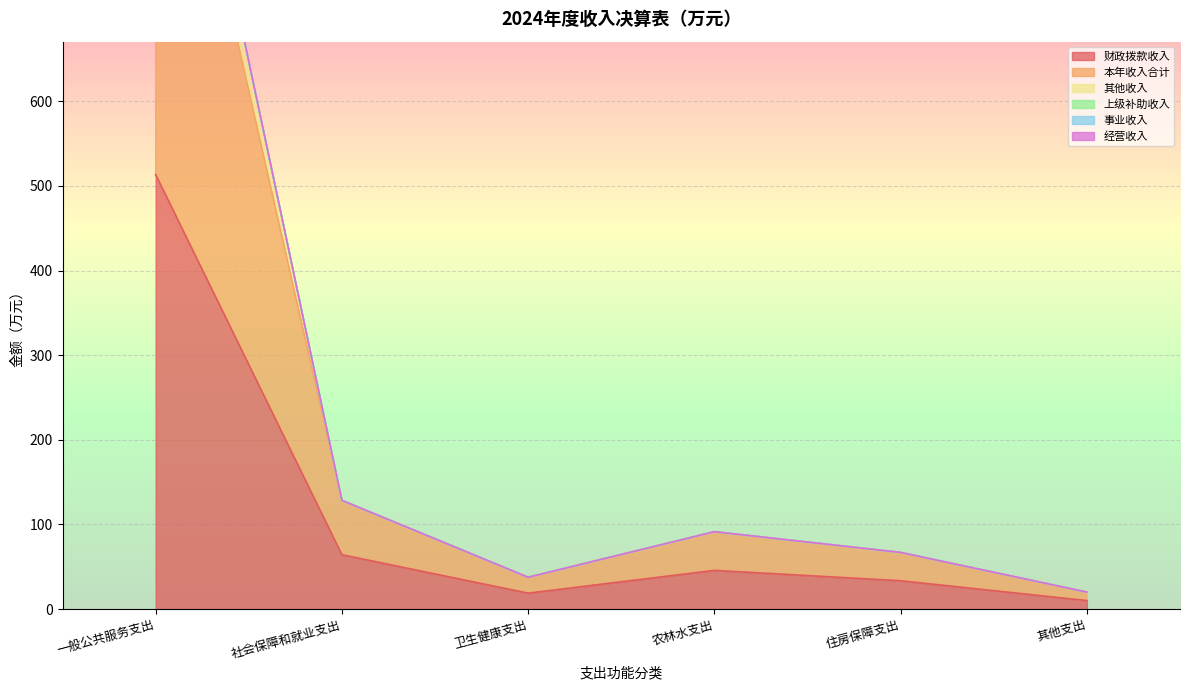

Where is the first local minimum for 其他收入?

卫生健康支出